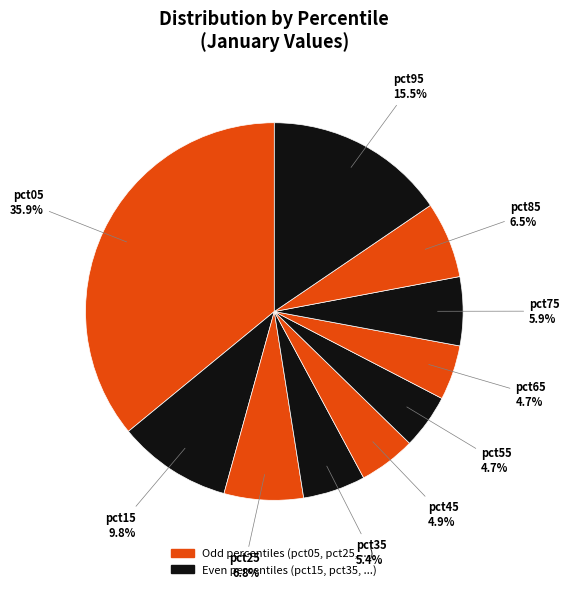

How many slices are in this pie chart?

10